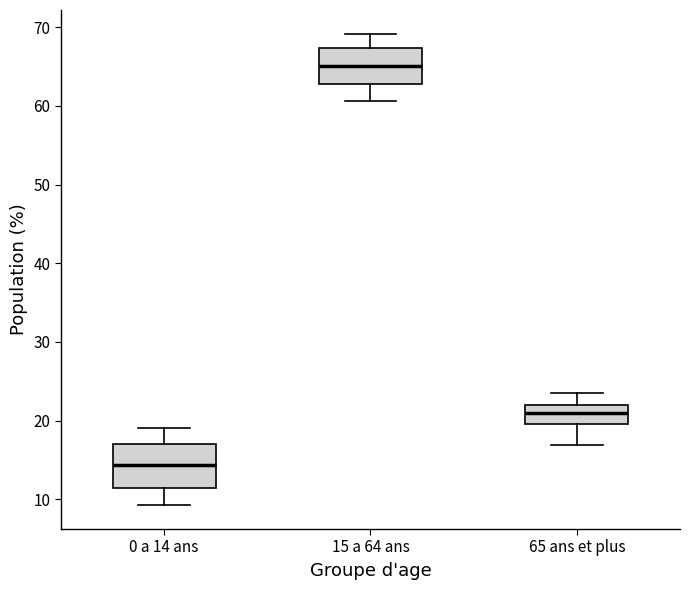

Reading left to right, read every box against the y-axis: the position of its median line, the range the box covers, and the ends of its whiskers. The values are not printed on the chart, so give them approximately, as read against the axis.

0 a 14 ans: median 14, box 11 to 17, whiskers 9 to 19
15 a 64 ans: median 65, box 63 to 67, whiskers 61 to 69
65 ans et plus: median 21, box 20 to 22, whiskers 17 to 24